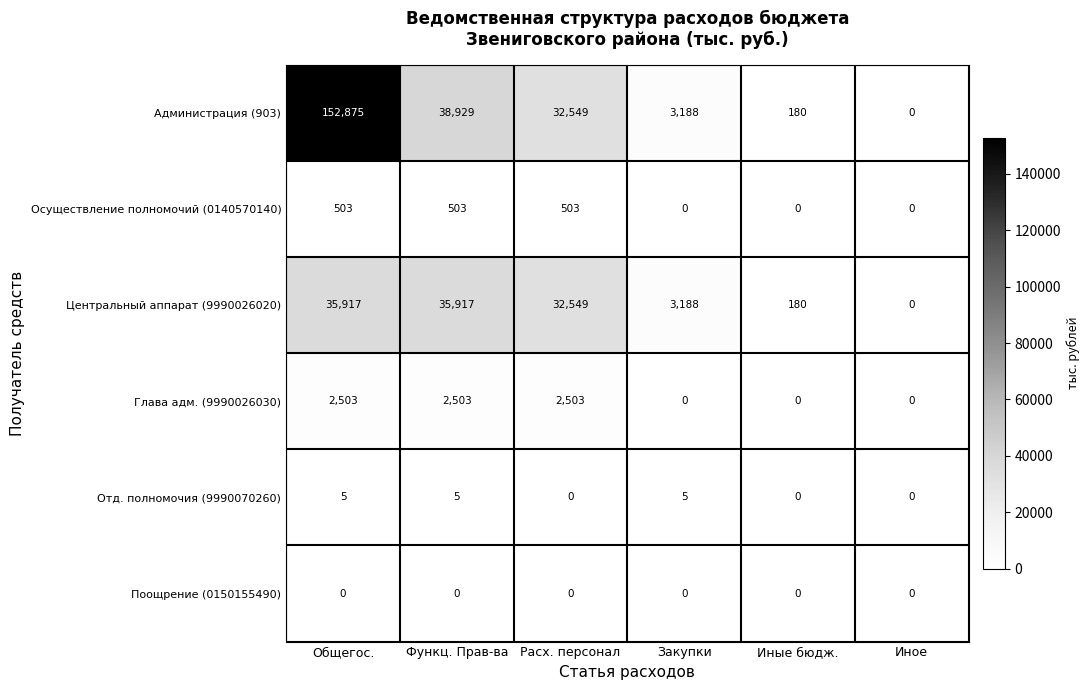

At which category is the sum across all series the highest?

Общегос.